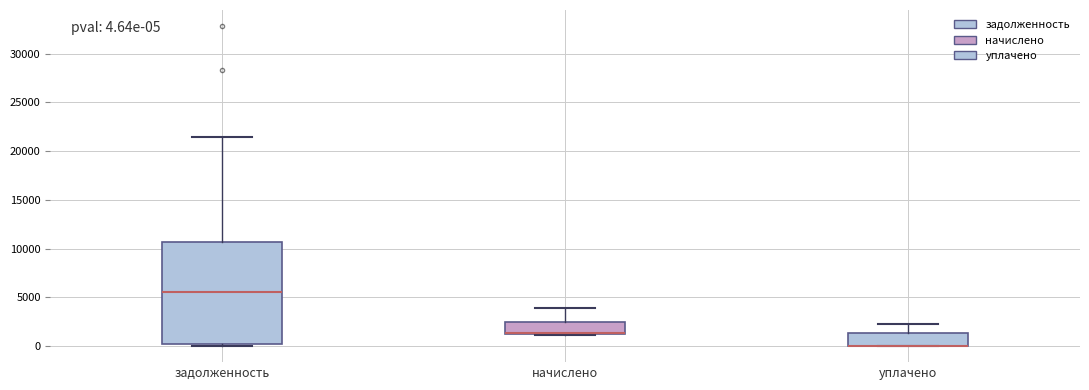

Comparing the boxes themselves (not the whiskers), which one is the tallest?

задолженность